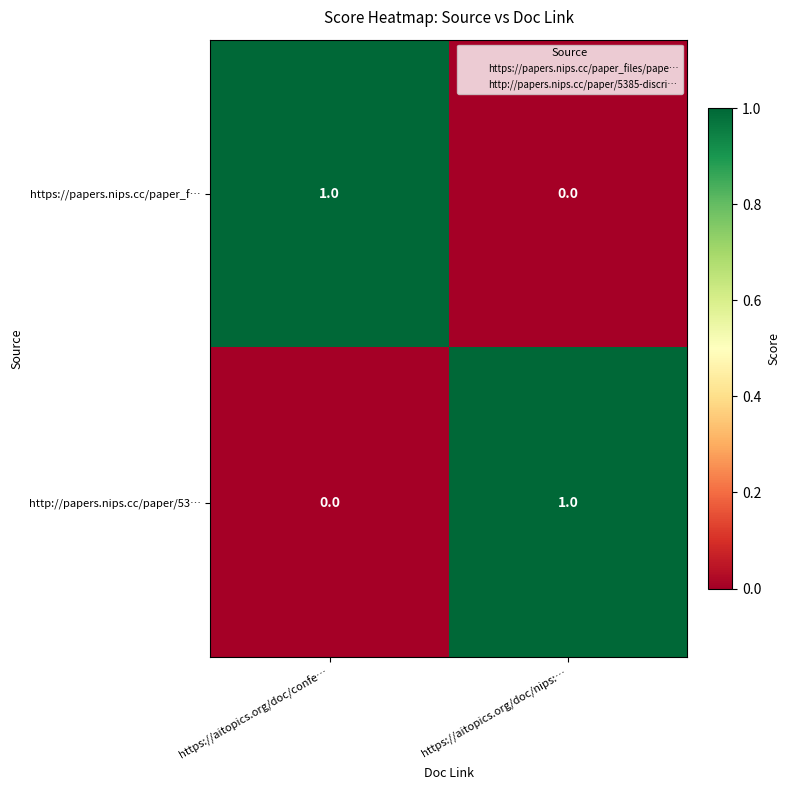

How many series are shown in this chart?

2